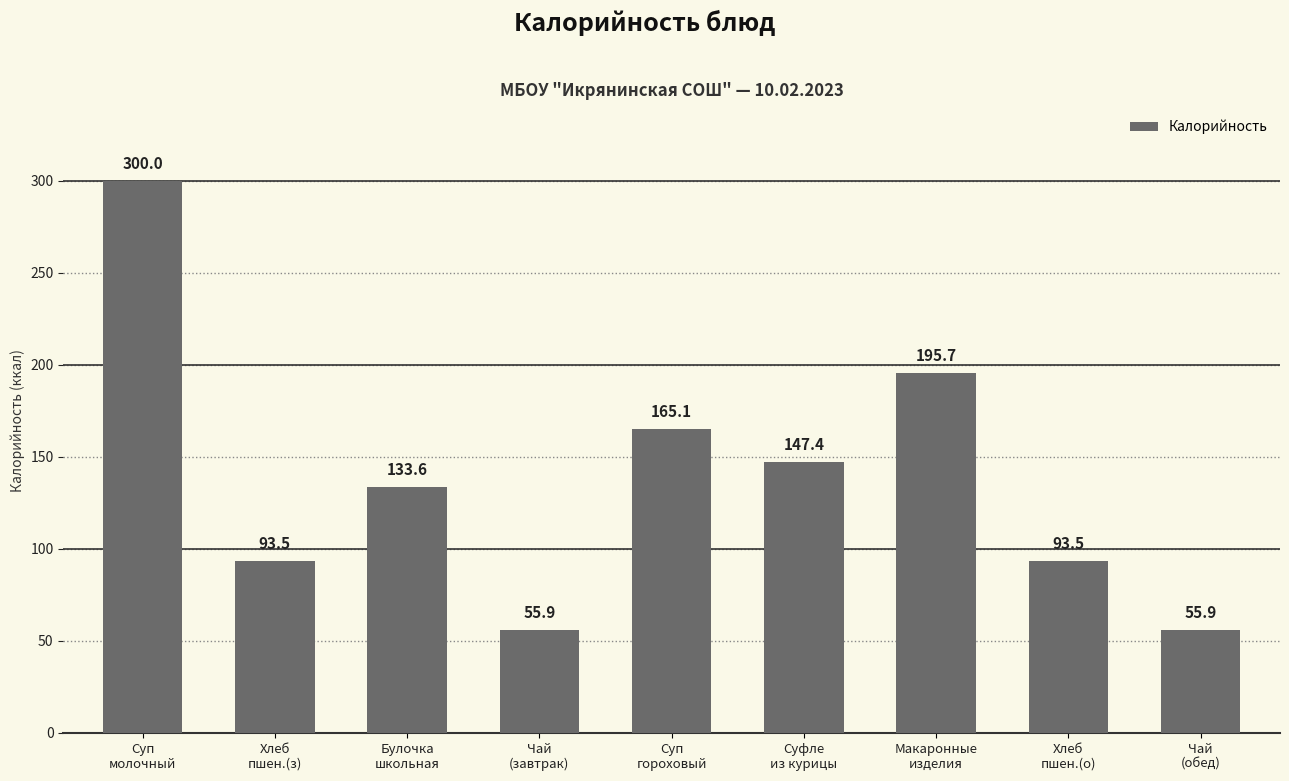

Which has a higher value, Макаронные
изделия or Чай
(обед)?

Макаронные
изделия